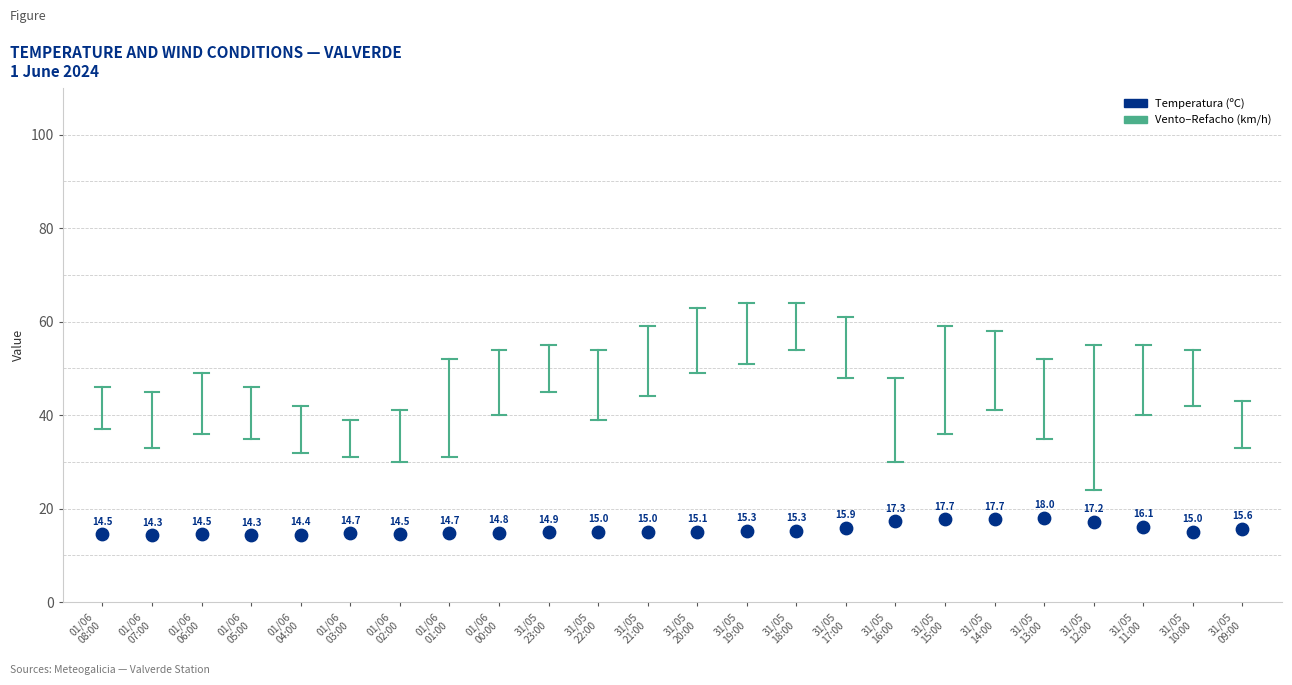

What Y value in the scatter plot is closest to 16?

15.9